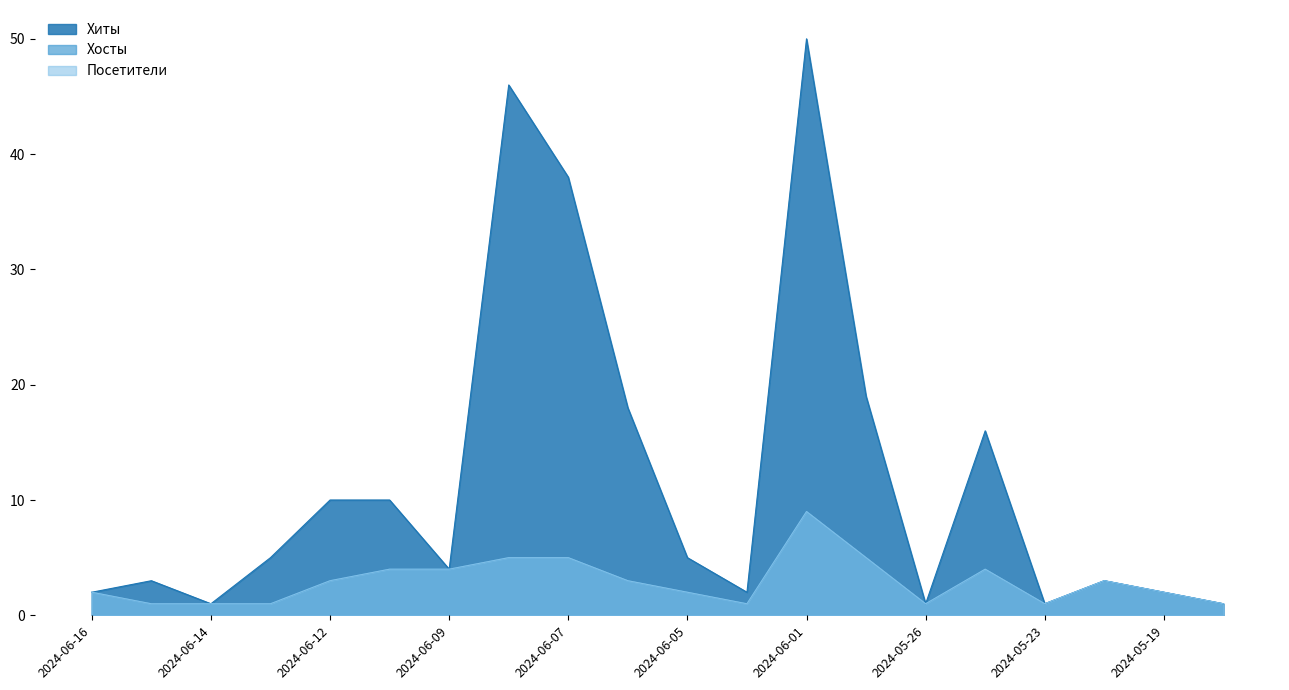

How many values in the Посетители series exceed 3?

7